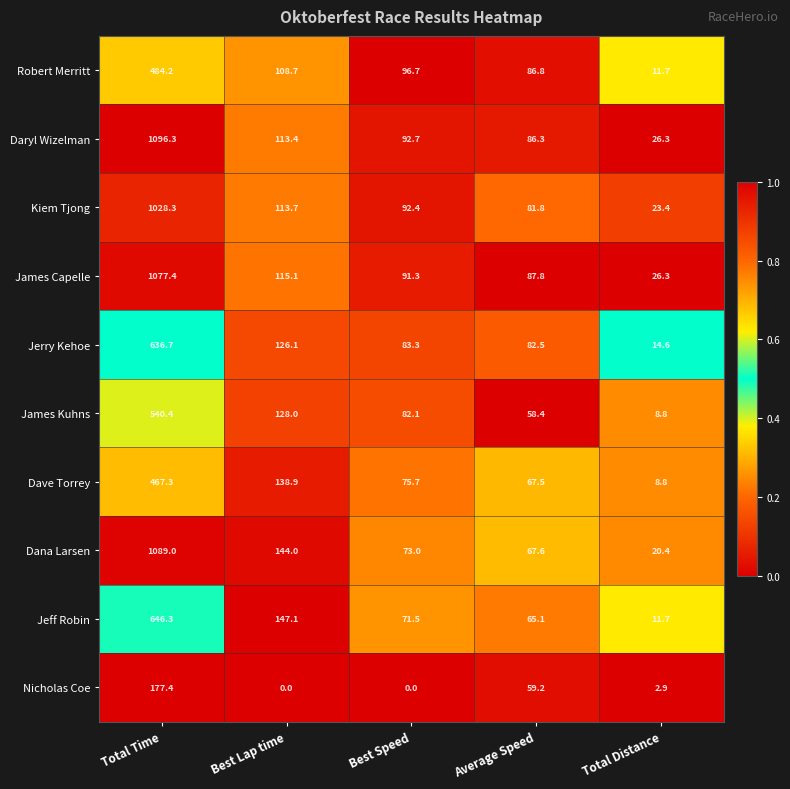

Which series has the largest total across all categories?

Daryl Wizelman